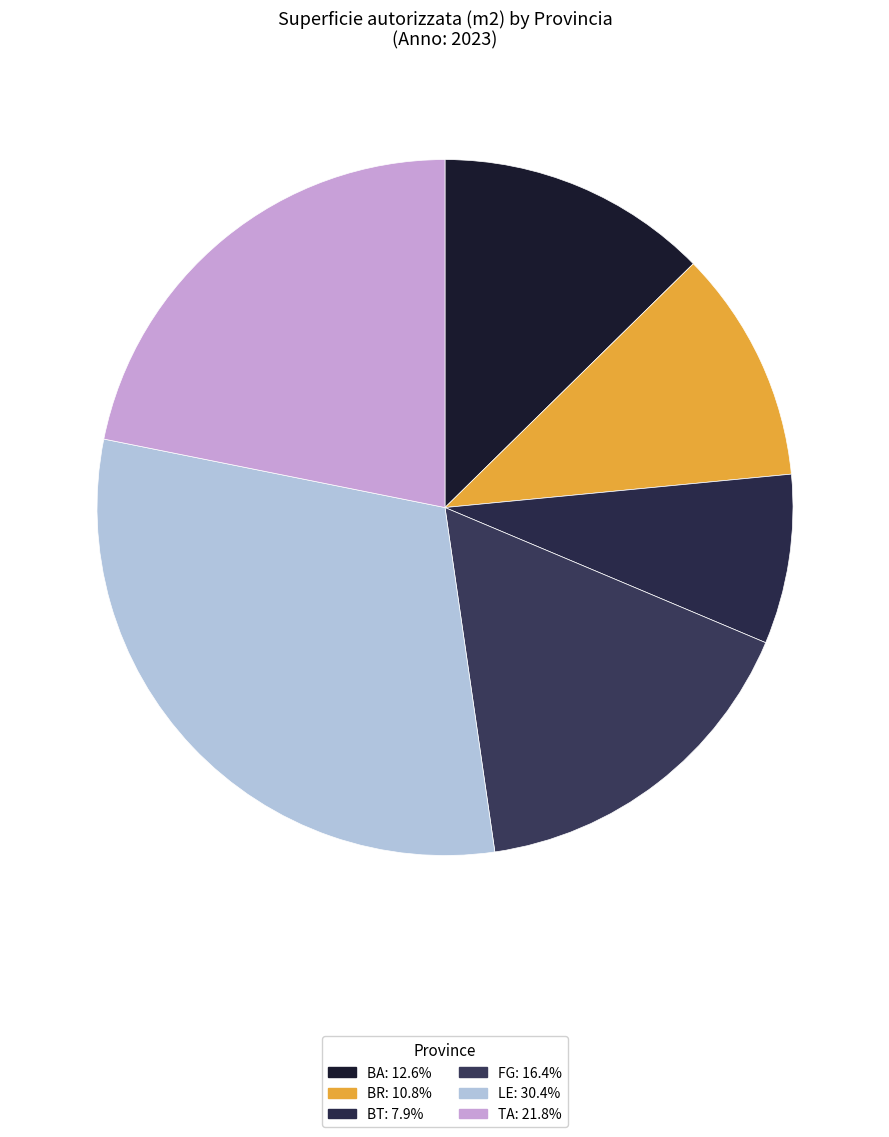

How many slices are in this pie chart?

6